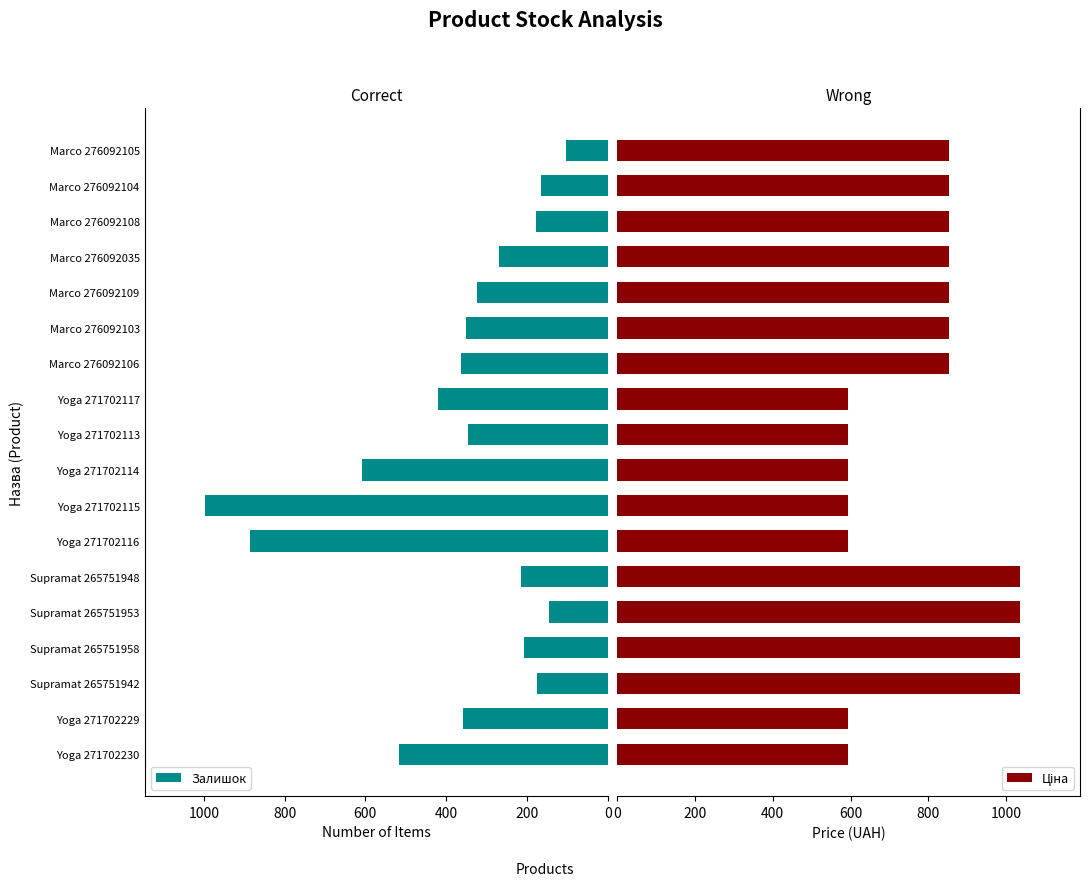

What are all the series names shown in the legend?

Залишок, Ціна